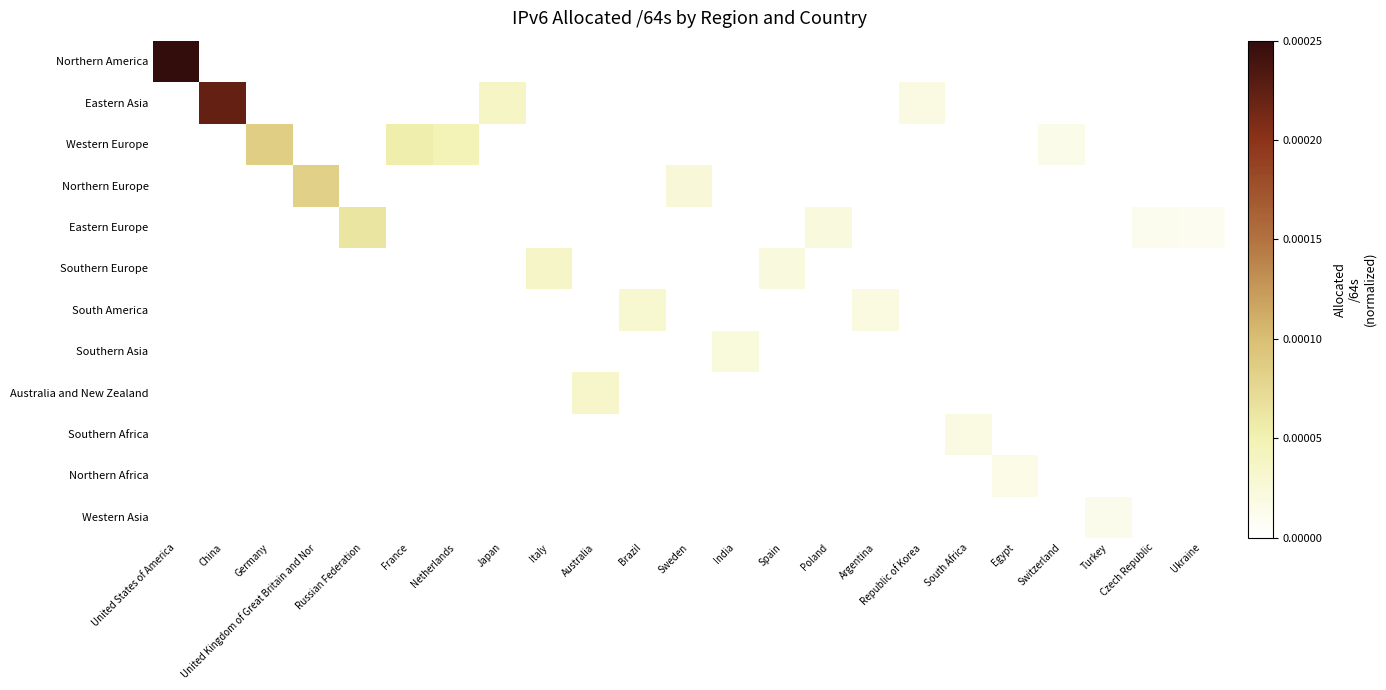

At Italy, list the series in order from largest to smallest.

Southern Europe, Northern America, Eastern Asia, Western Europe, Northern Europe, Eastern Europe, South America, Southern Asia, Australia and New Zealand, Southern Africa, Northern Africa, Western Asia